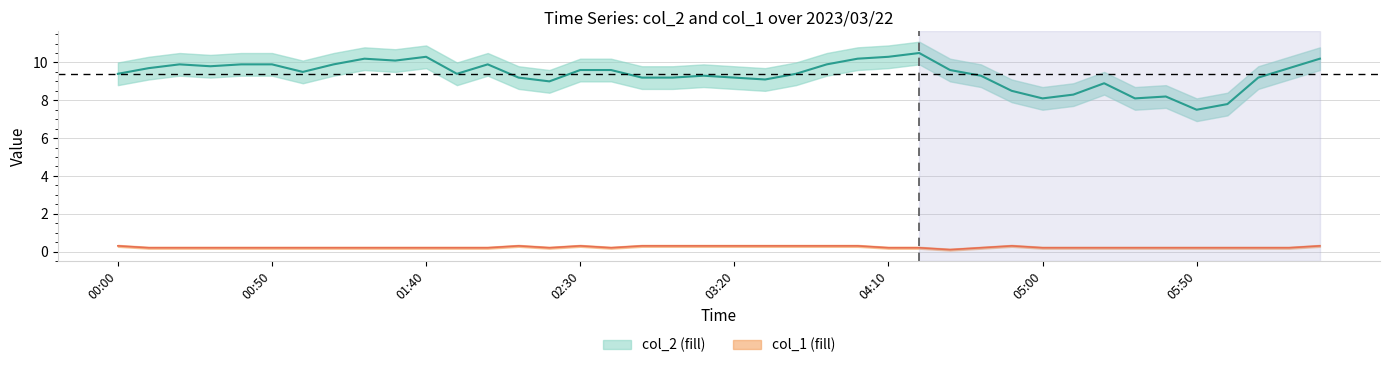

Between 04:20 and 02:50, which is larger?

04:20